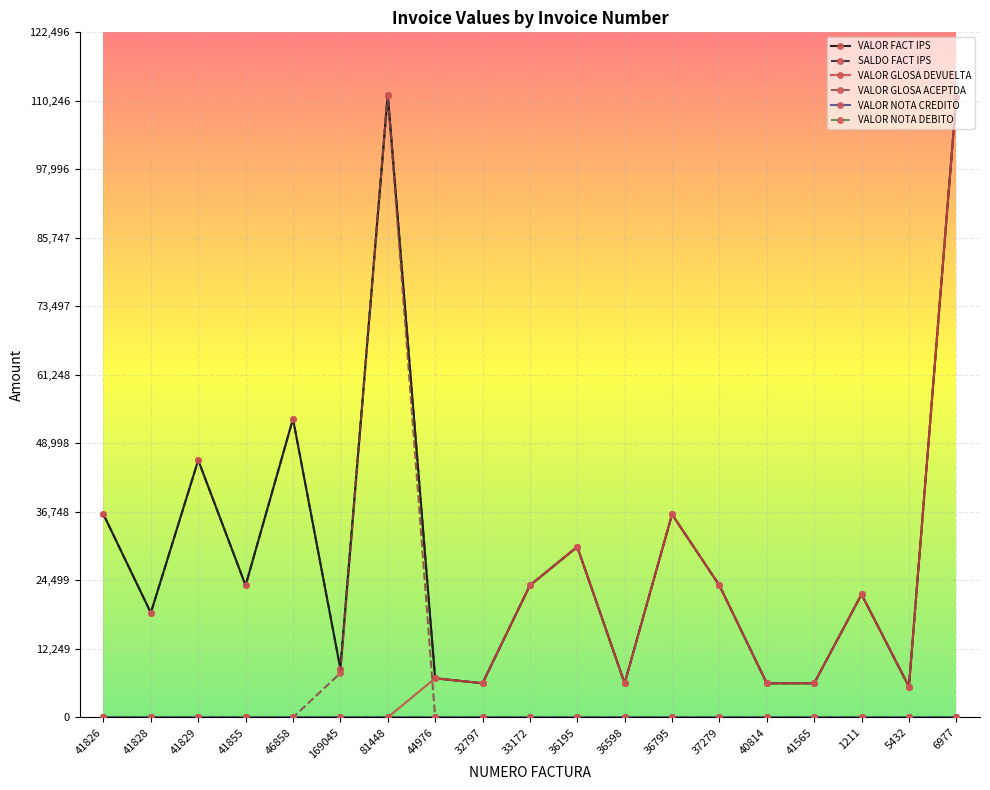

At how many categories does at least one series exceed 34085?

6